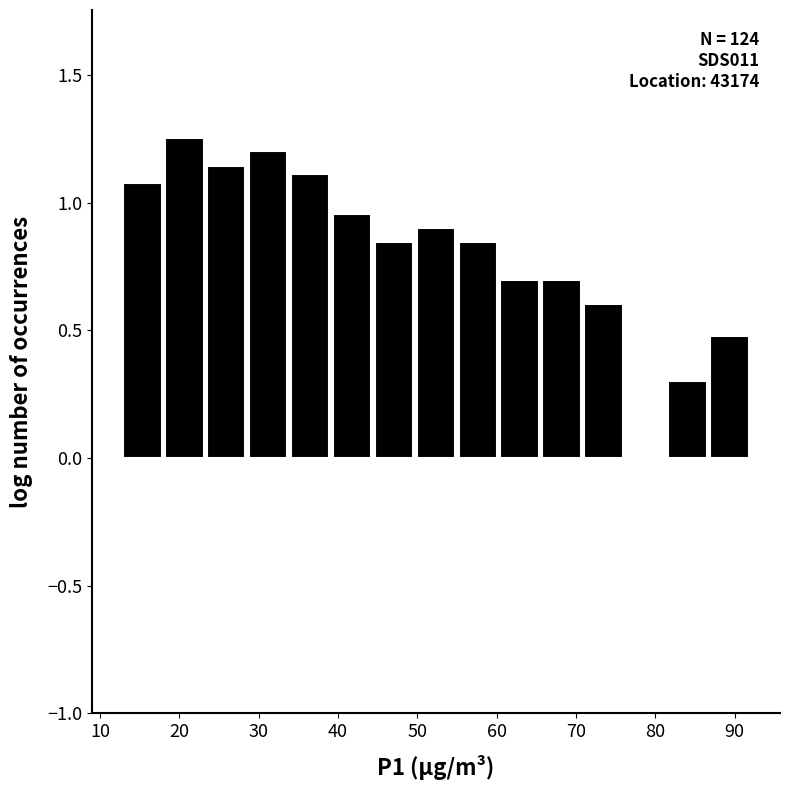

Which range on the x-axis has the tallest bar?

18 to 23